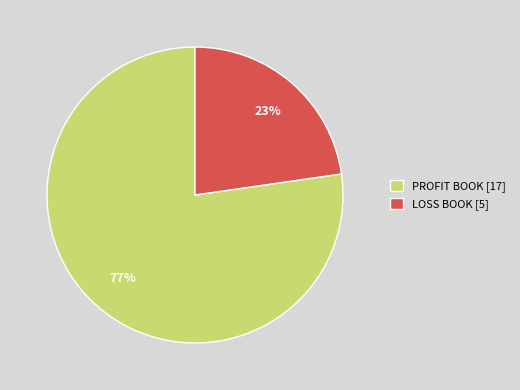

True or false: LOSS BOOK accounts for 23% of the total.

True